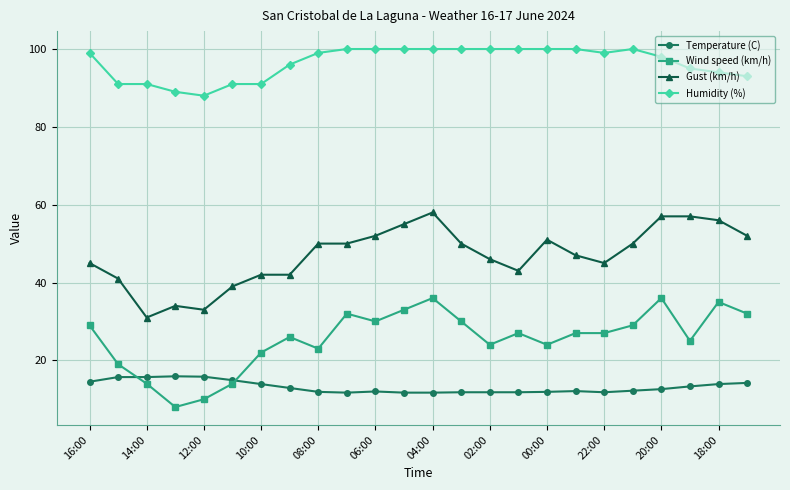

True or false: Gust (km/h) and Temperature (C) intersect in this chart.

False